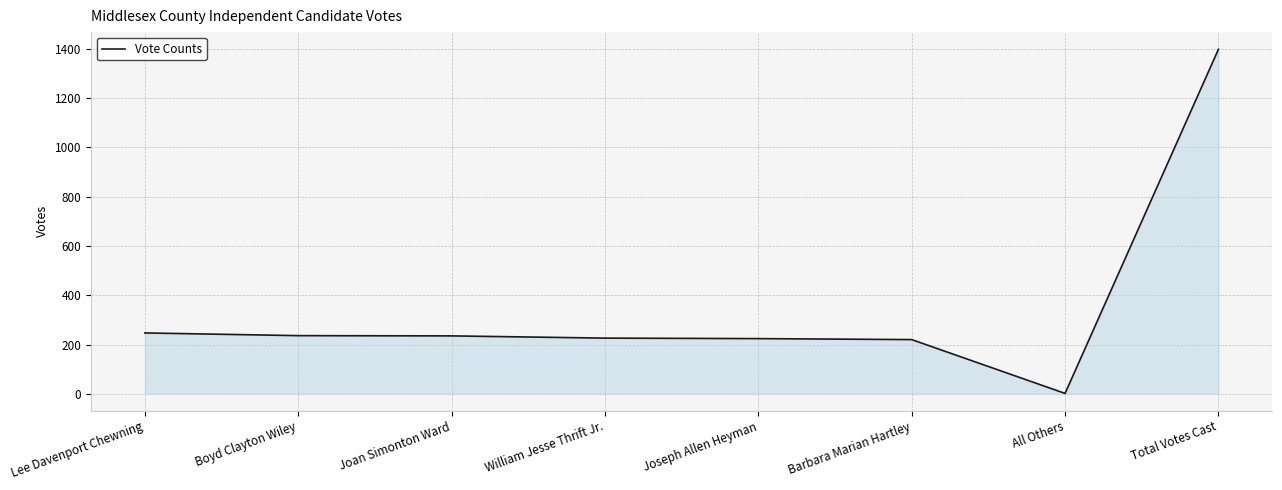

How many lines are shown in the chart?

1